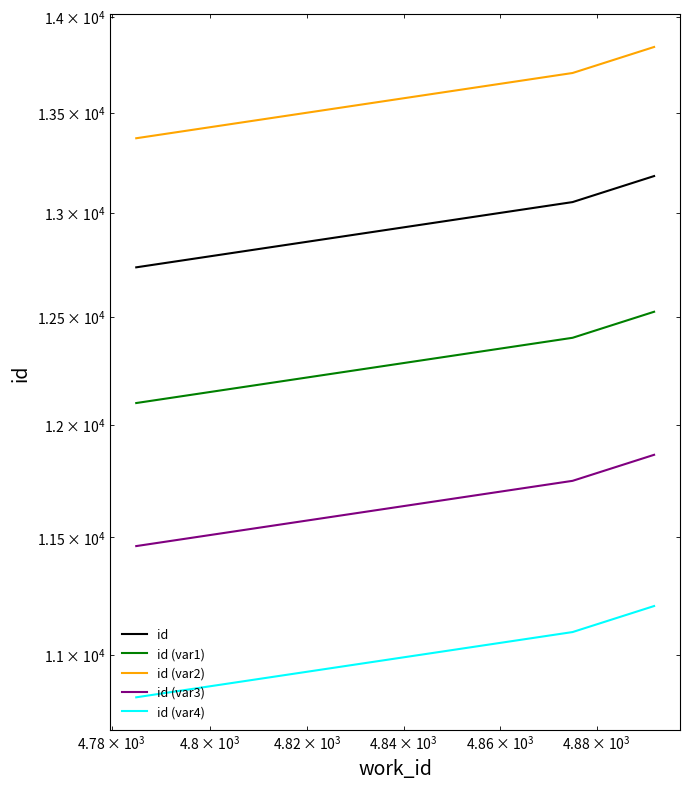

How many lines are shown in the chart?

5